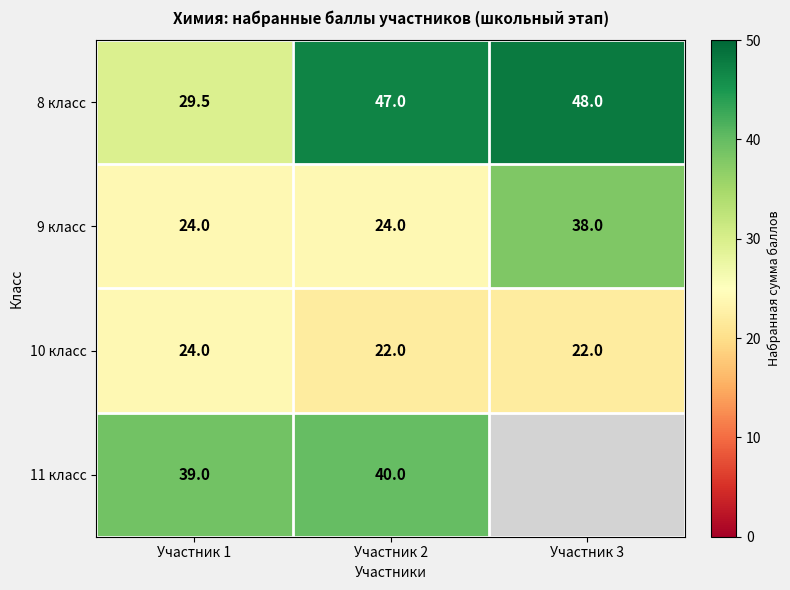

The value of 11 класс at Участник 1 is 54.1. True or false?

False